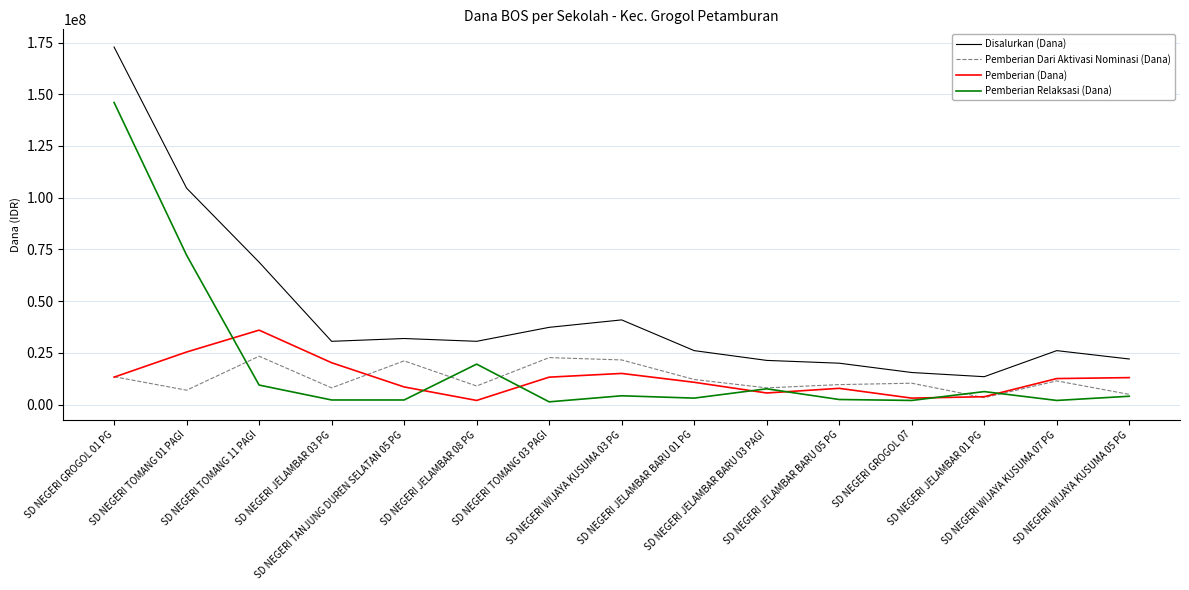

Which series has the largest range (max minus min)?

Disalurkan (Dana)